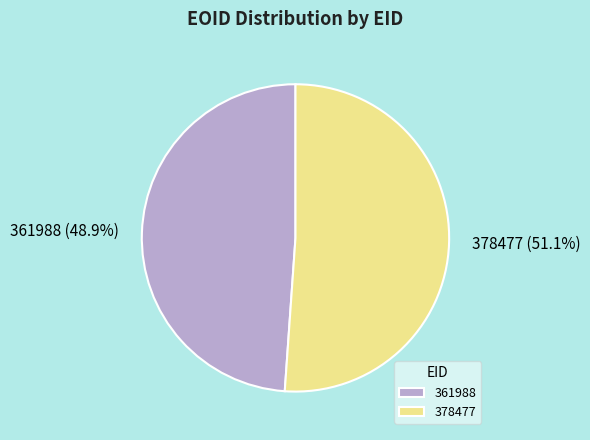

Is there a majority slice in this chart?

Yes